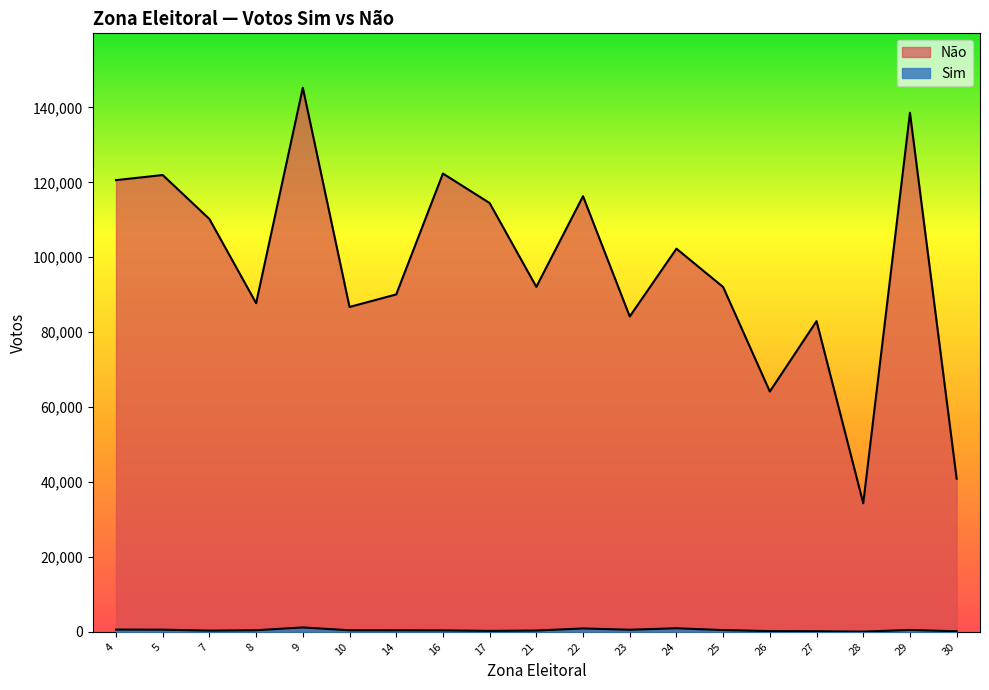

True or false: Sim has more than 2 interior local peaks.

True